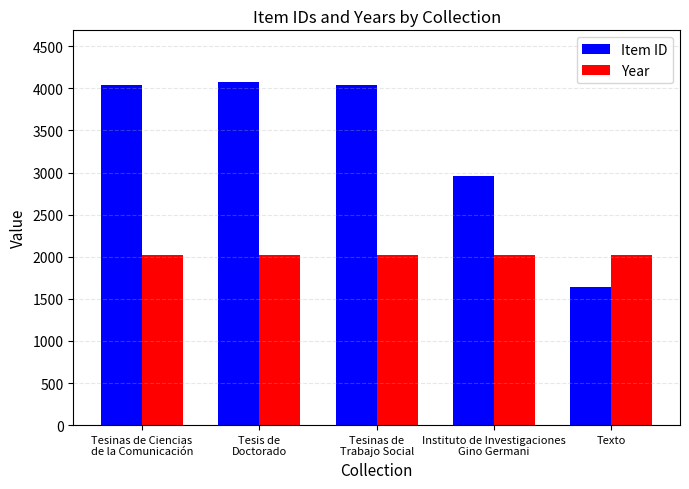

What is the label of the 2nd bar from the left?

Tesis de
Doctorado